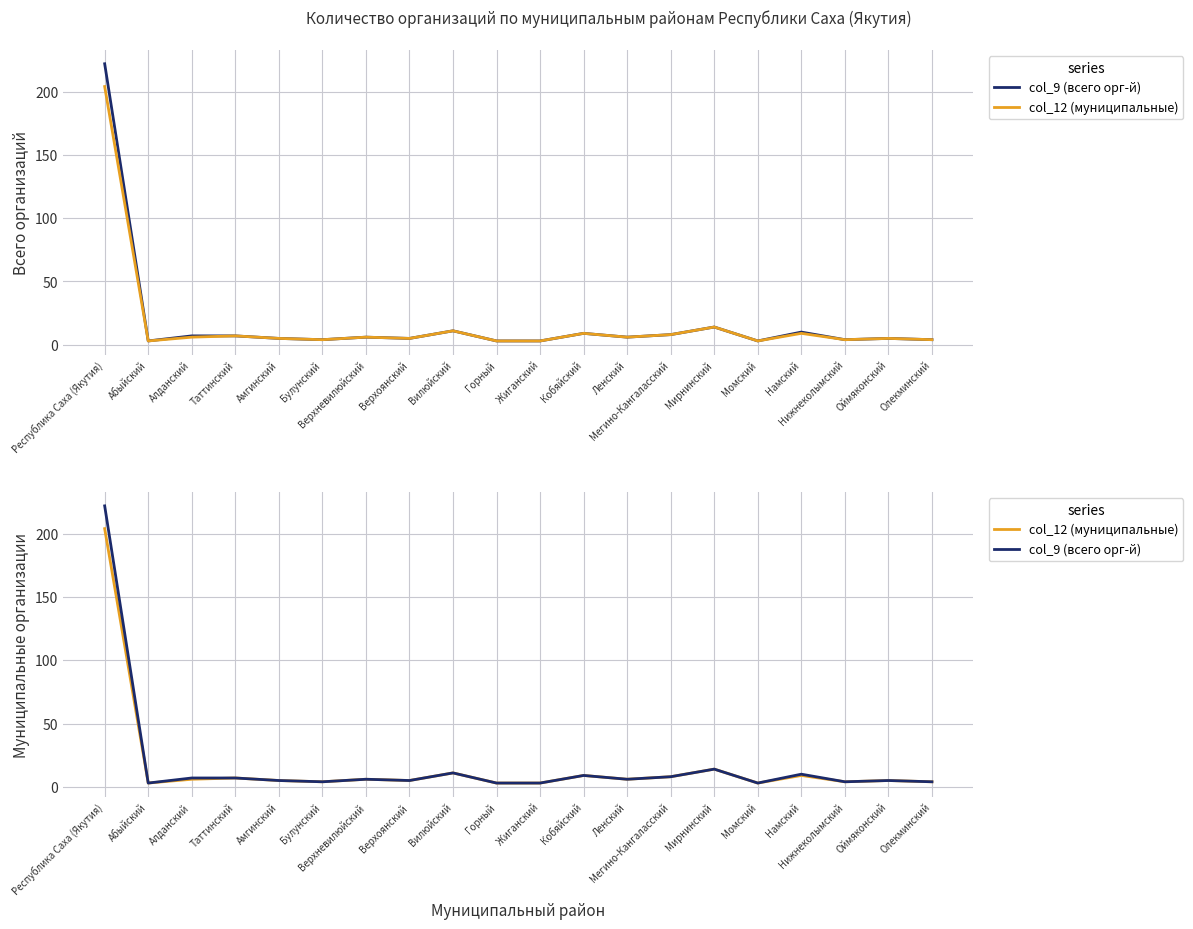

Reading left to right, what are all the values shown in this chart?

col_9 (всего орг-й): 222	3	7	7	5	4	6	5	11	3	3	9	6	8	14	3	10	4	5	4
col_12 (муниципальные): 204	3	6	7	5	4	6	5	11	3	3	9	6	8	14	3	9	4	5	4